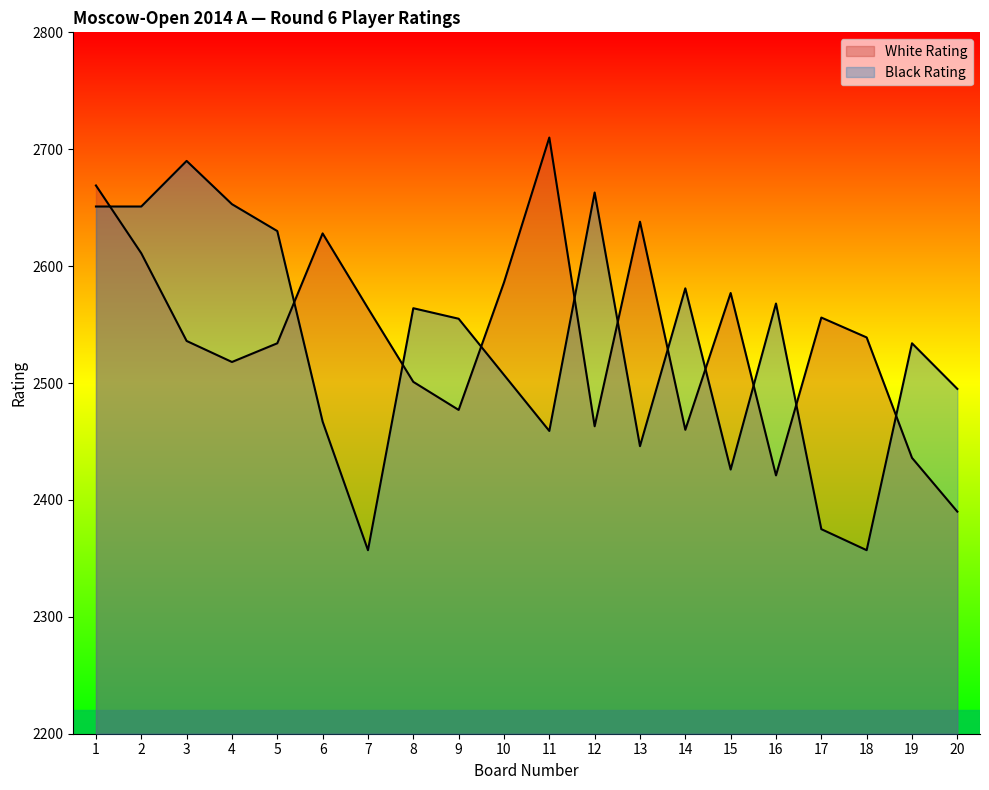

At which category does Black Rating reach its first local peak?

3